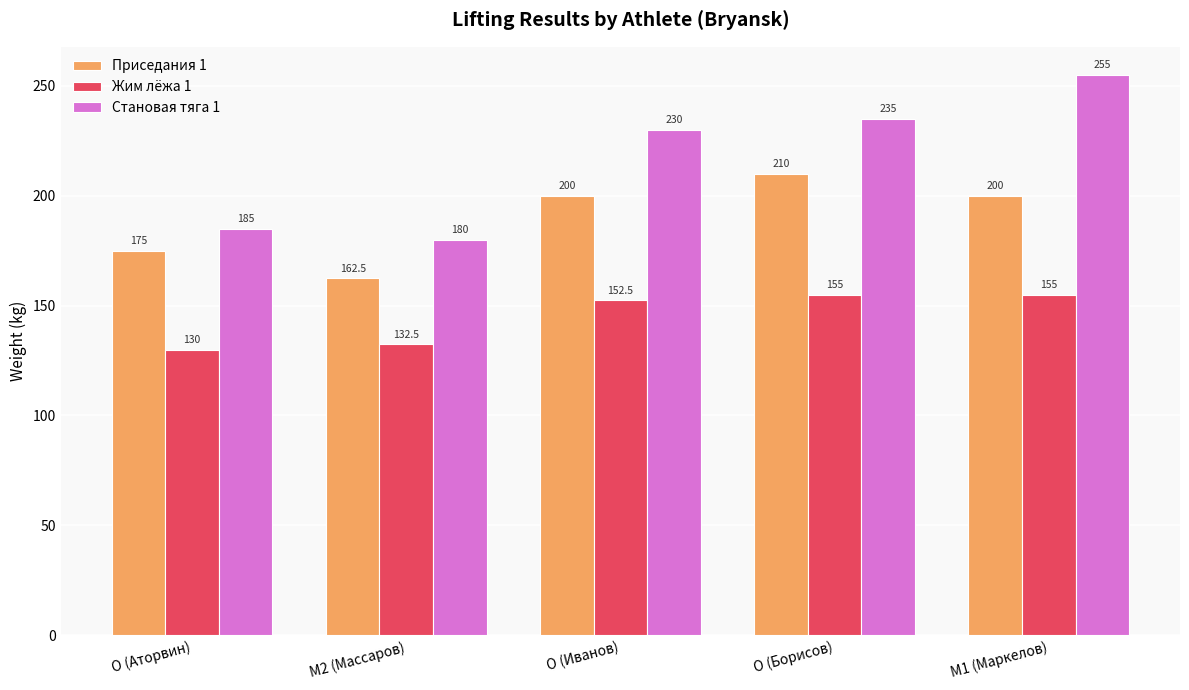

Is it true that Становая тяга 1 equals 113.0 at O (Иванов)?

False